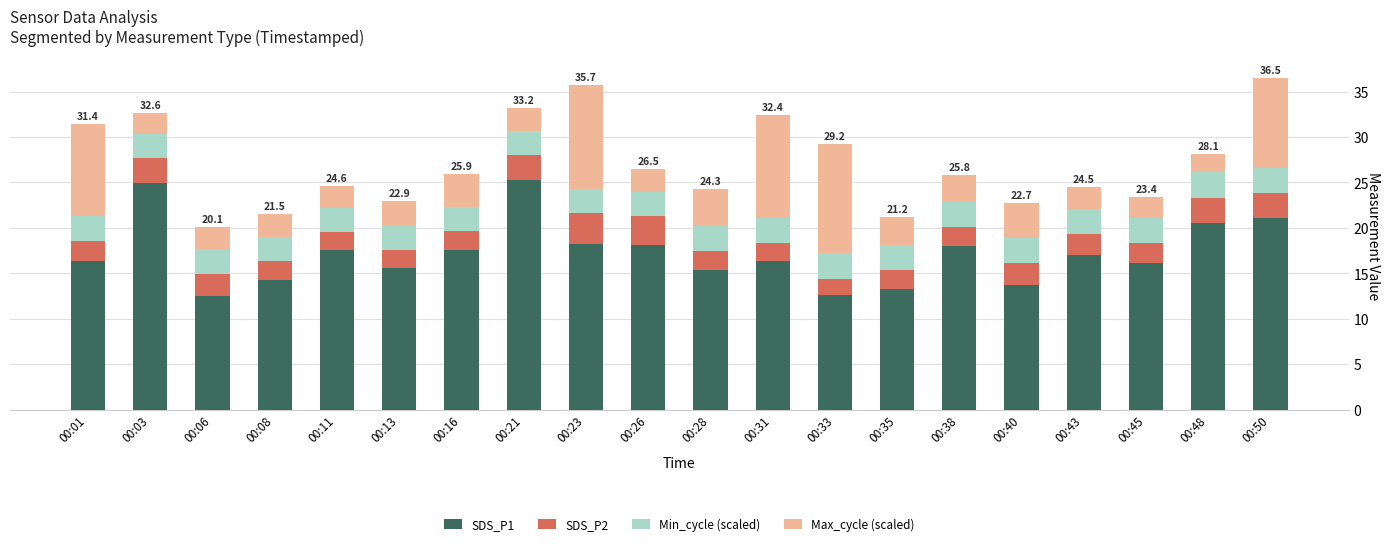

What is the average value of the SDS_P1 series?

17.2